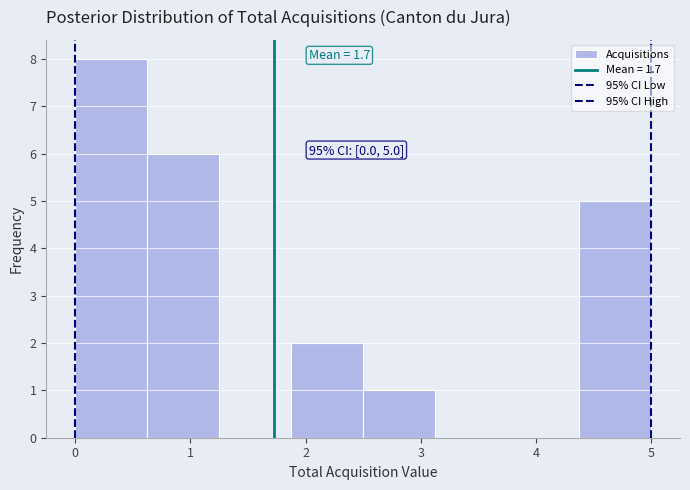

Which range on the x-axis has the tallest bar?

0.0 to 0.6